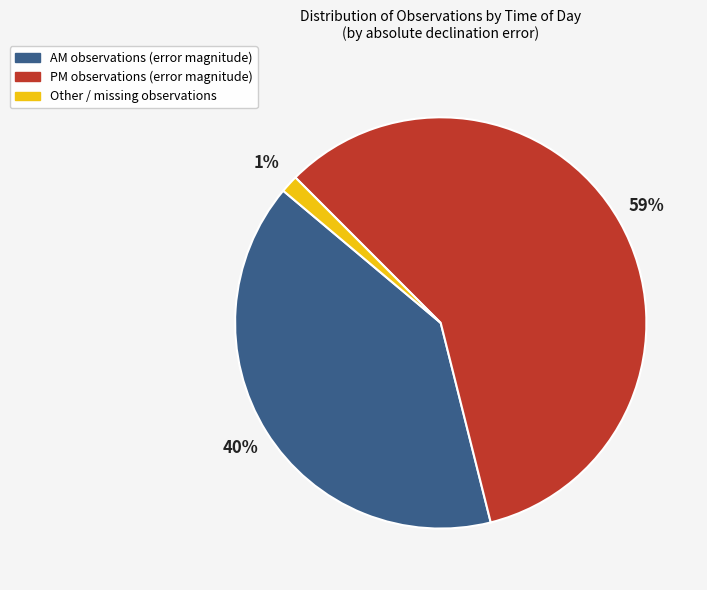

Is there a majority slice in this chart?

Yes